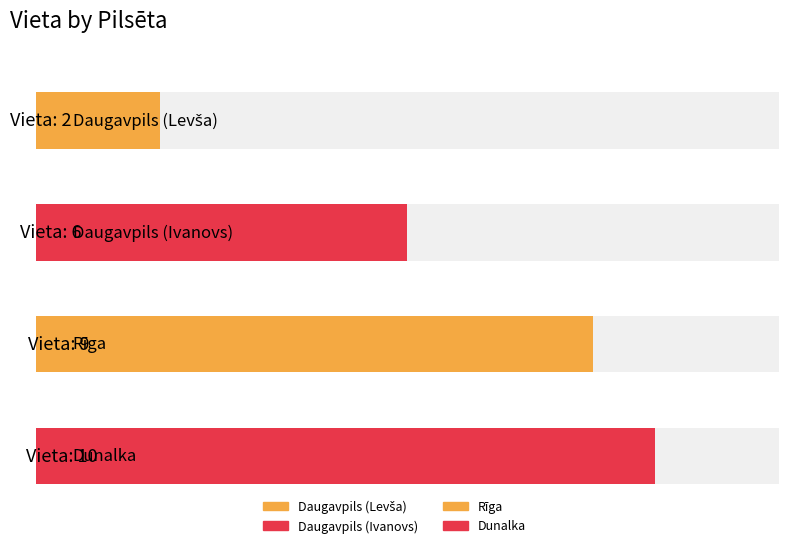

What is the ratio of the value at Daugavpils (Ivanovs) to the value at Daugavpils (Levša)?

3.0